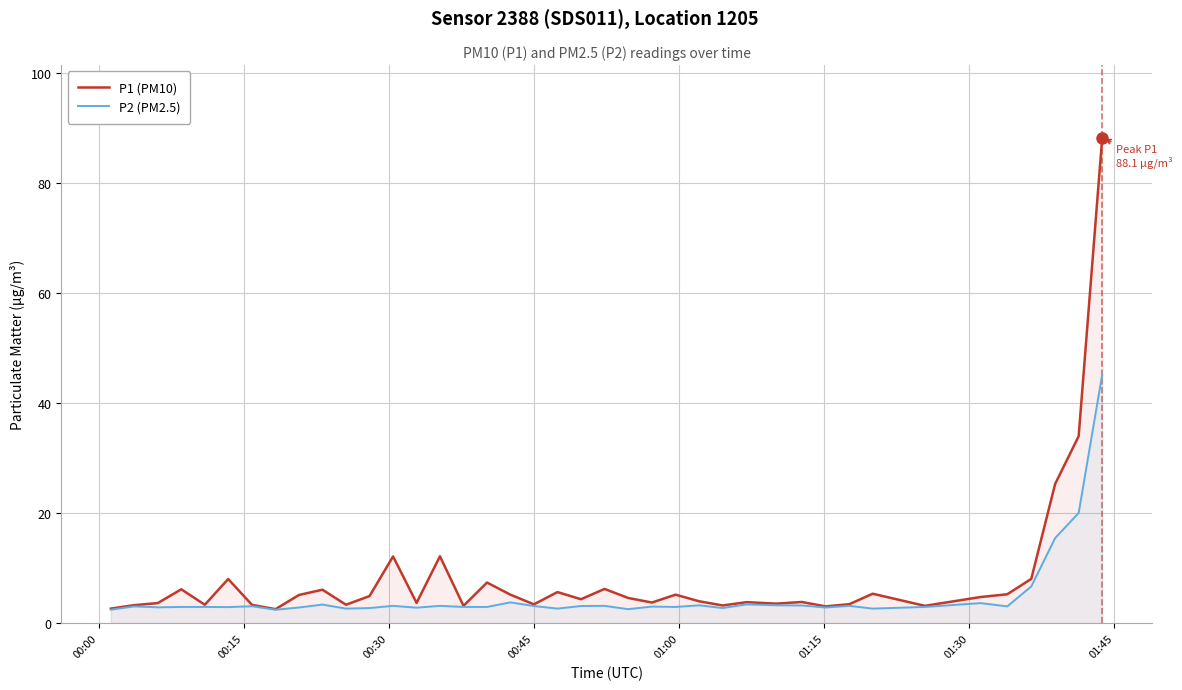

Which series has the largest range (max minus min)?

P1 (PM10)